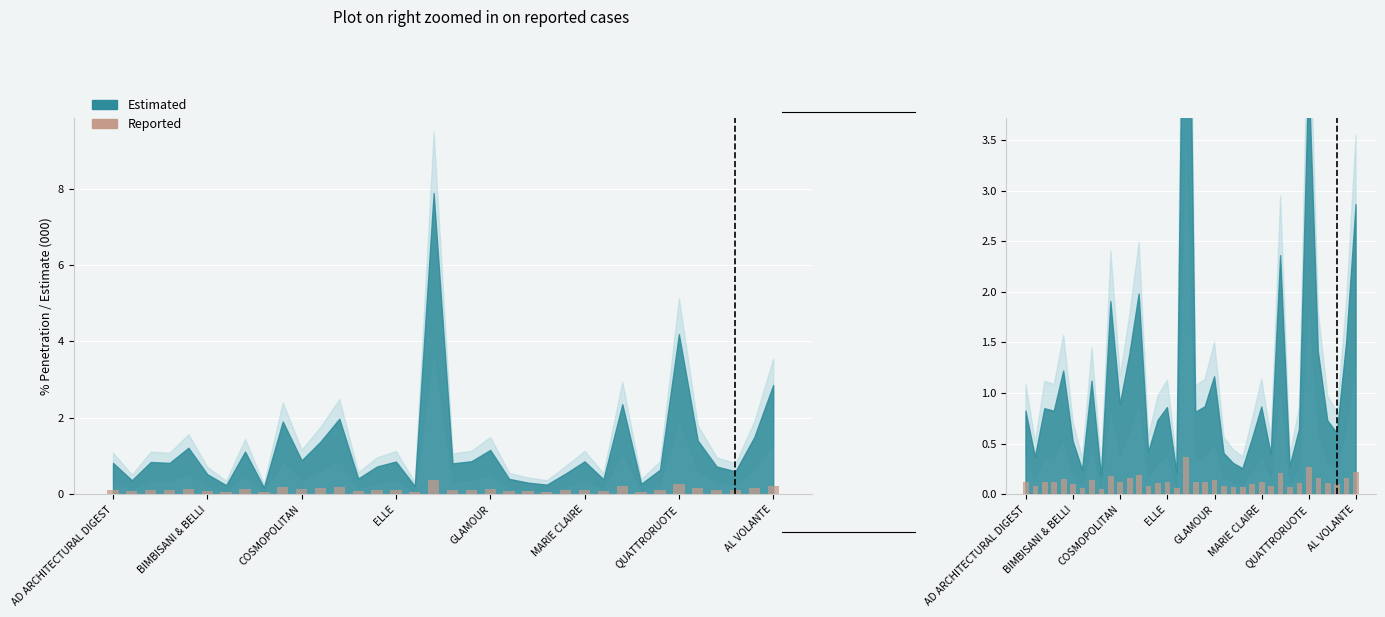

Read the value at 18.

0.1